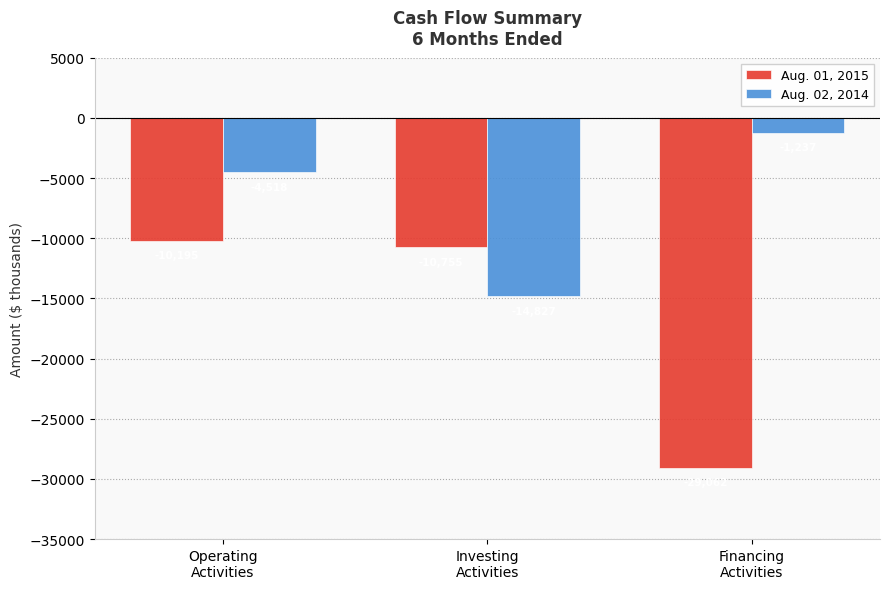

Reading left to right, transcribe all the data shown in this chart.

Aug. 01, 2015: Operating
Activities=-10195	Investing
Activities=-10755	Financing
Activities=-29062
Aug. 02, 2014: Operating
Activities=-4518	Investing
Activities=-14827	Financing
Activities=-1237